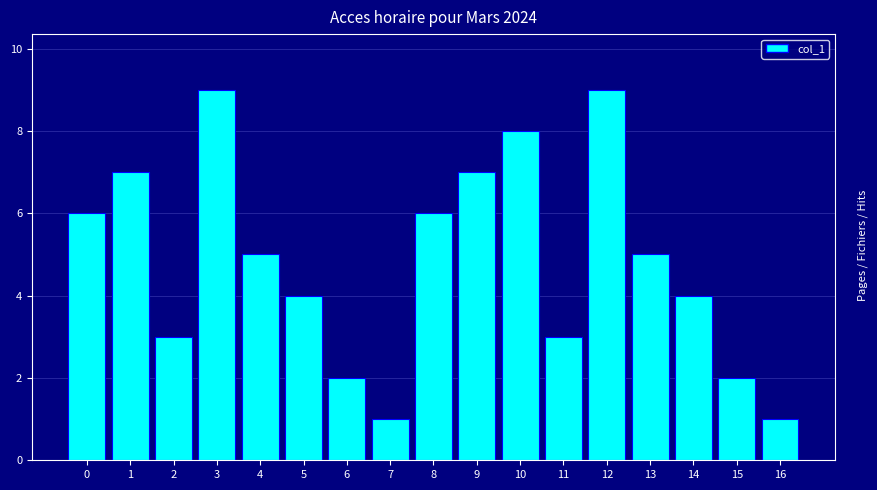

Reading left to right, list all the values displayed in this chart.

6	7	3	9	5	4	2	1	6	7	8	3	9	5	4	2	1